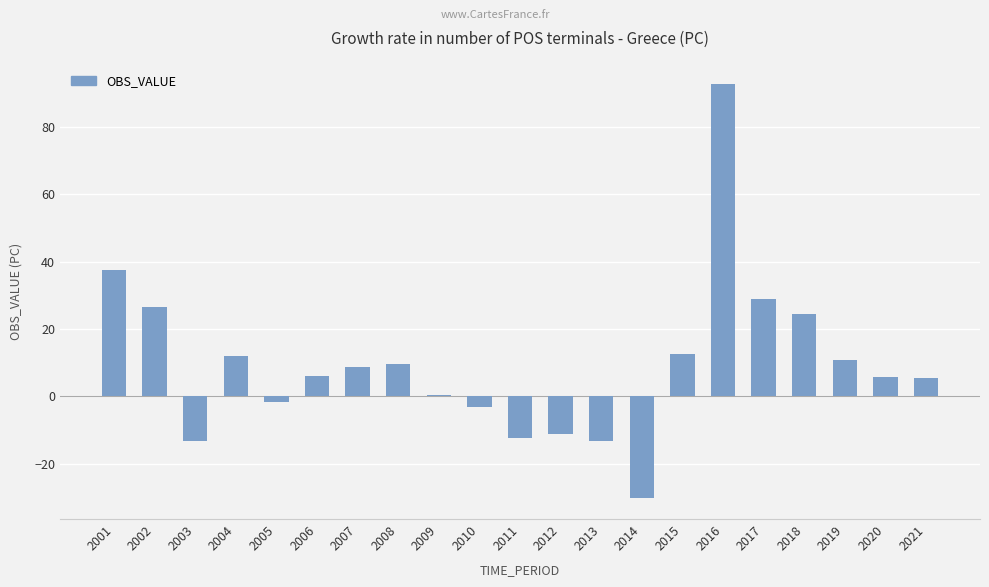

What is the value of the 8th bar from the left?

9.5